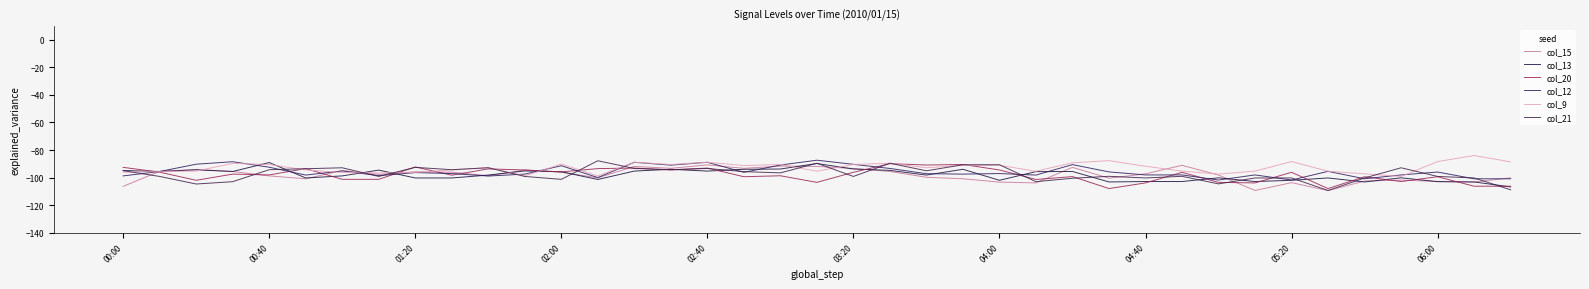

In col_13, how many points are lower than both neighbors (excluding endpoints)?

10